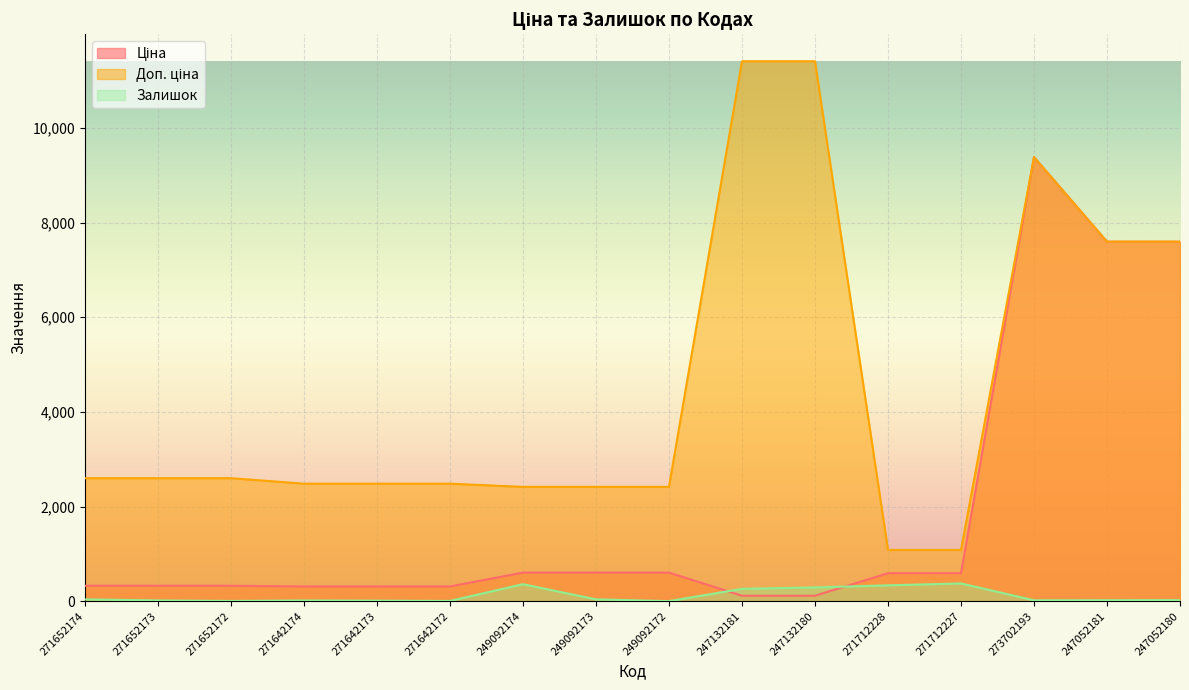

Which category has the lowest value in the Ціна series?

247132181